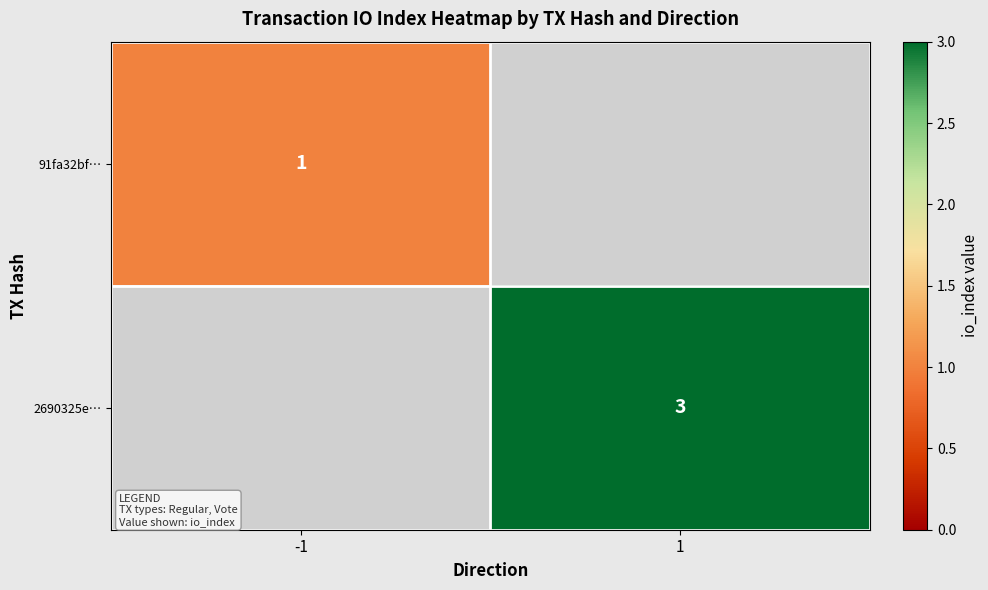

Is it true that 91fa32bf… equals 1 at -1?

True